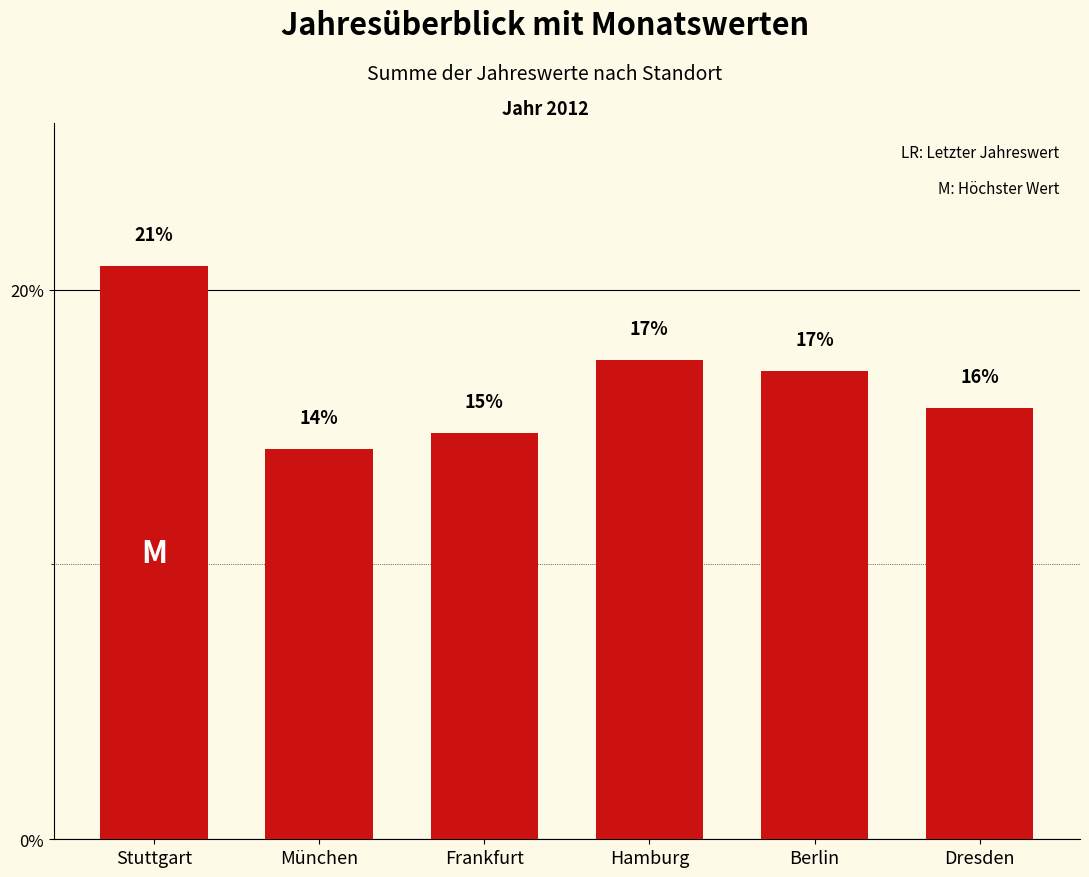

What is the change in value from Frankfurt to Dresden?

+0.9